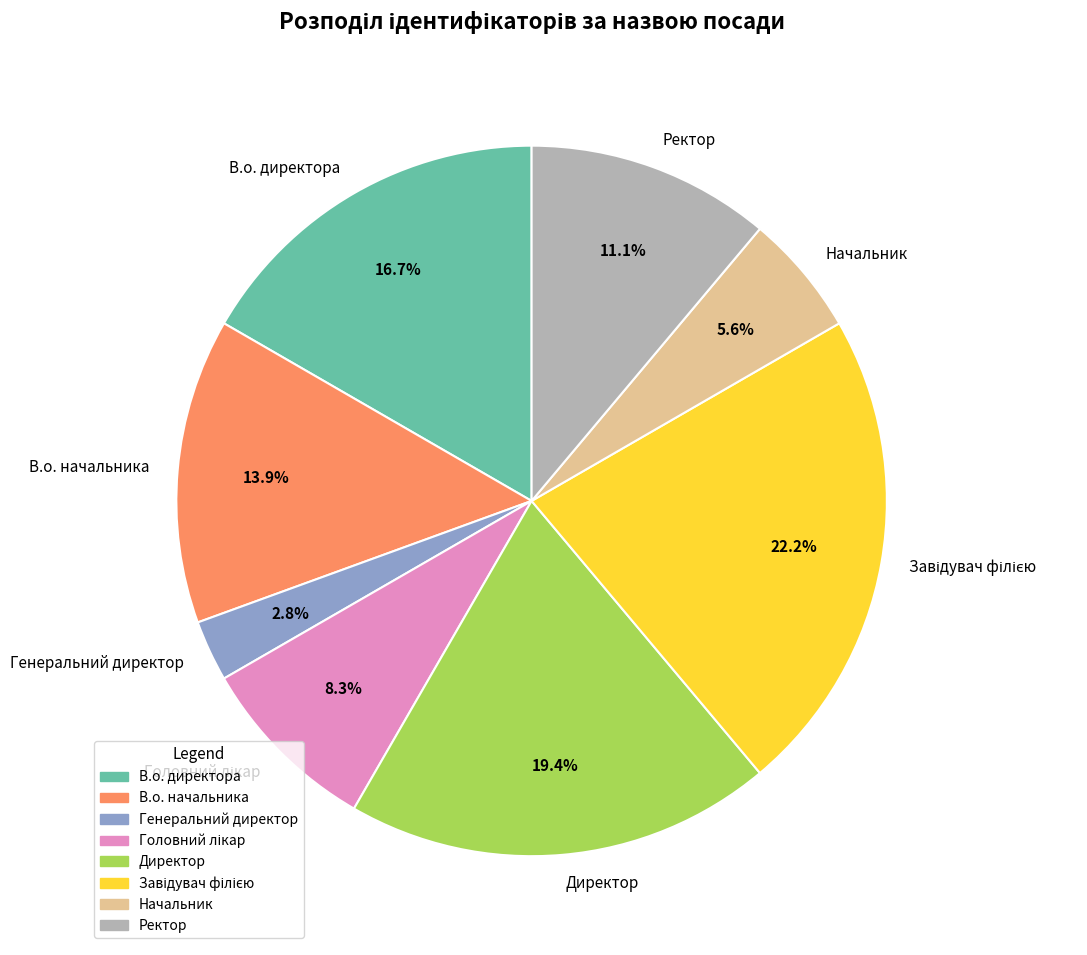

True or false: В.о. начальника accounts for 14% of the total.

True